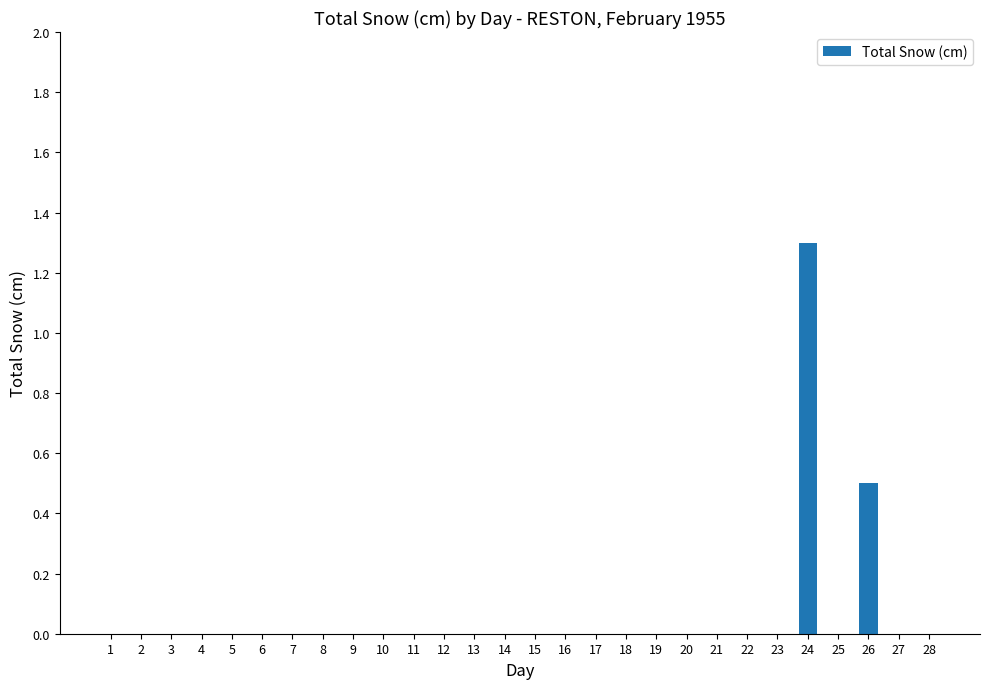

True or false: the data shows -0.8 at 8.

False